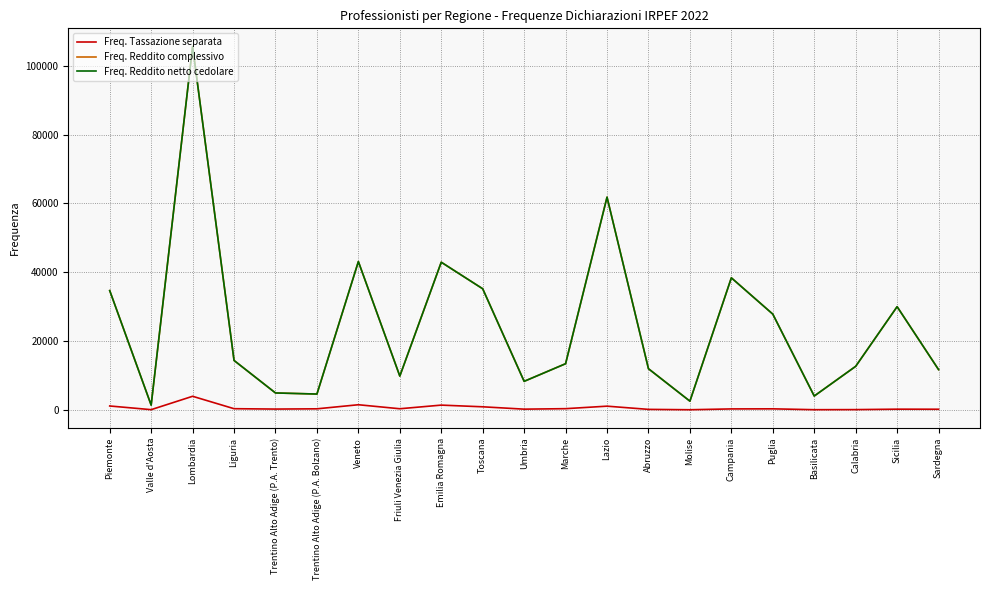

Which series has the largest range (max minus min)?

Freq. Reddito complessivo